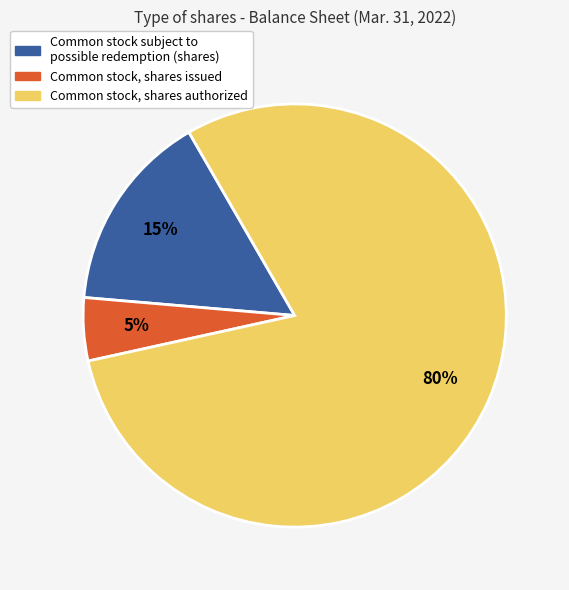

Rank the categories by value from lowest to highest.

Common stock, shares issued, Common stock subject to possible redemption (shares), Common stock, shares authorized